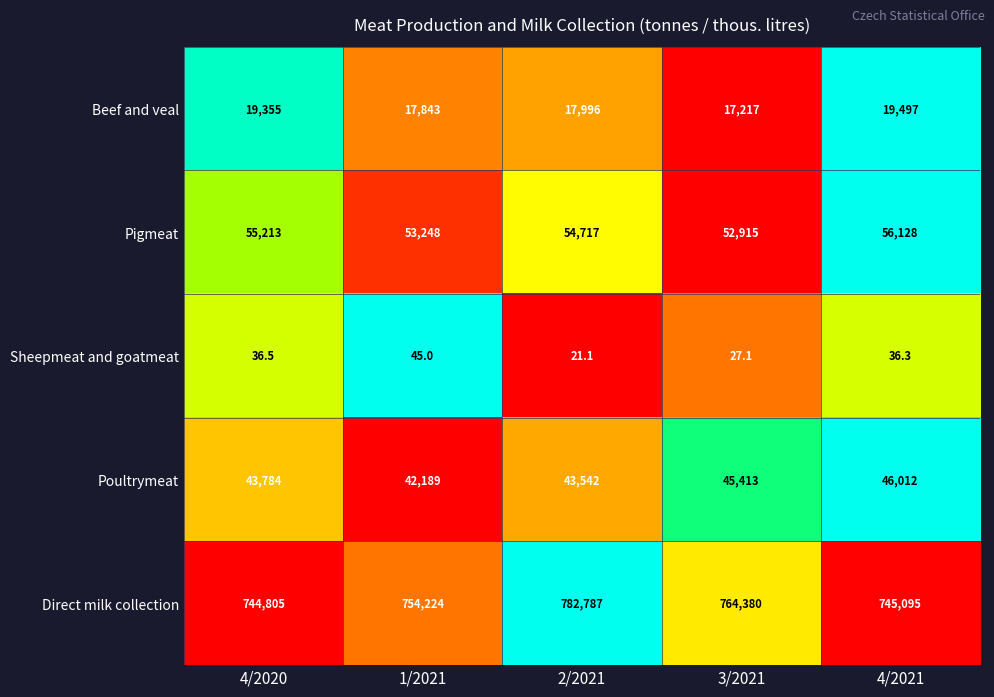

At which category is the sum across all series the highest?

2/2021